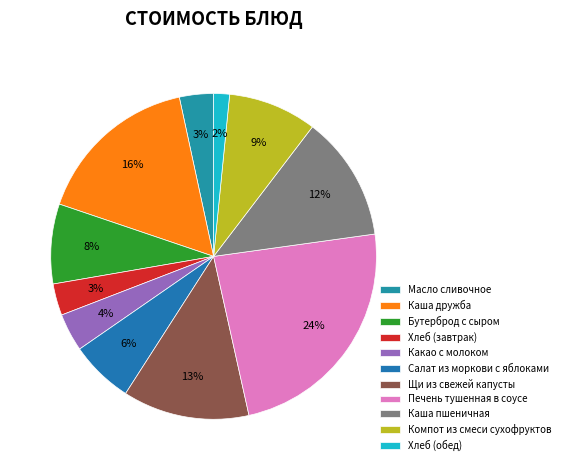

How many slices are in this pie chart?

11